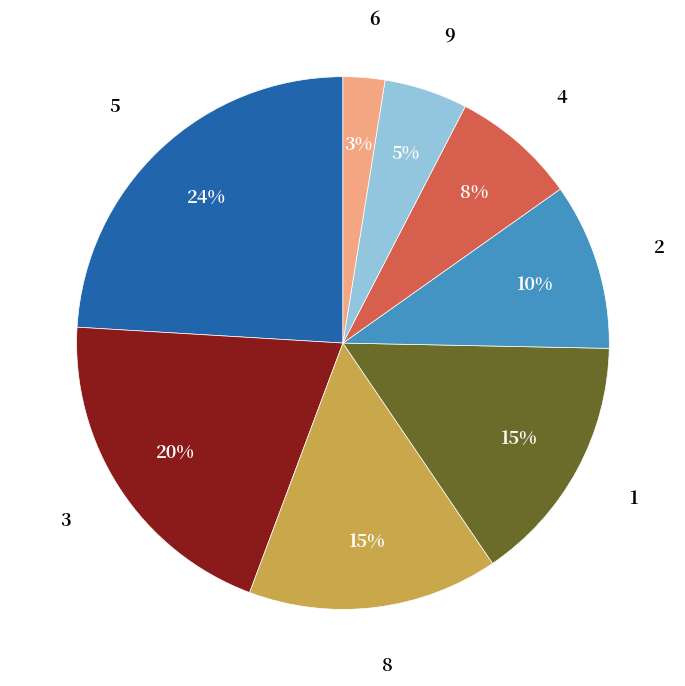

What is the largest slice in the pie chart?

5